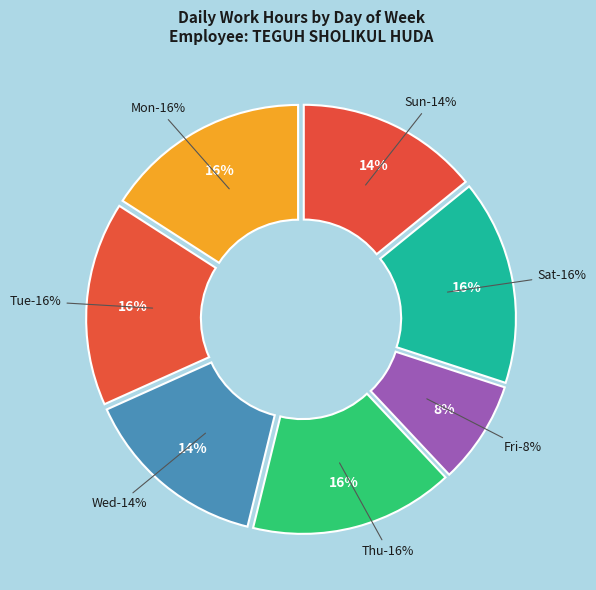

True or false: 2-Sun accounts for 1% of the total.

False